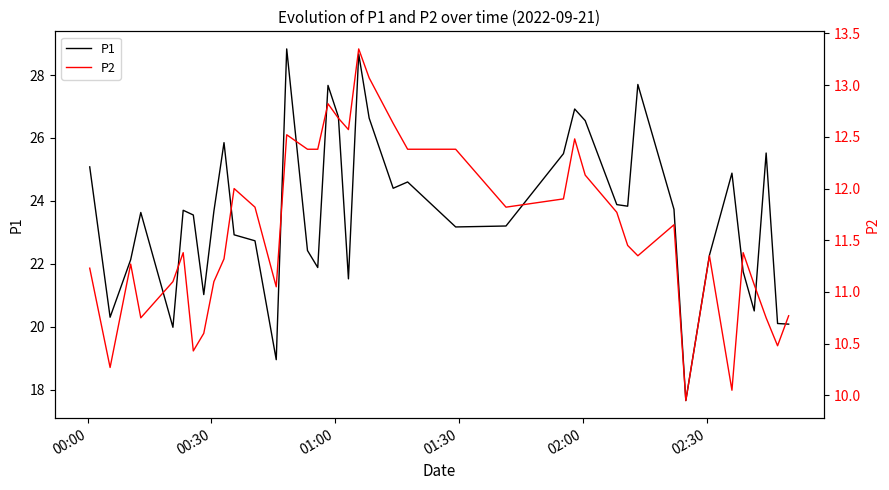

Does the chart have visible grid lines?

No